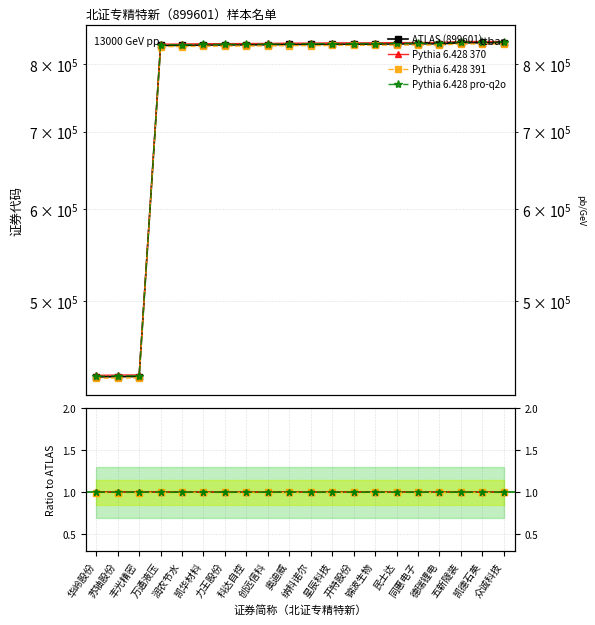

True or false: Pythia 6.428 391 and Pythia 6.428 pro-q2o intersect in this chart.

False